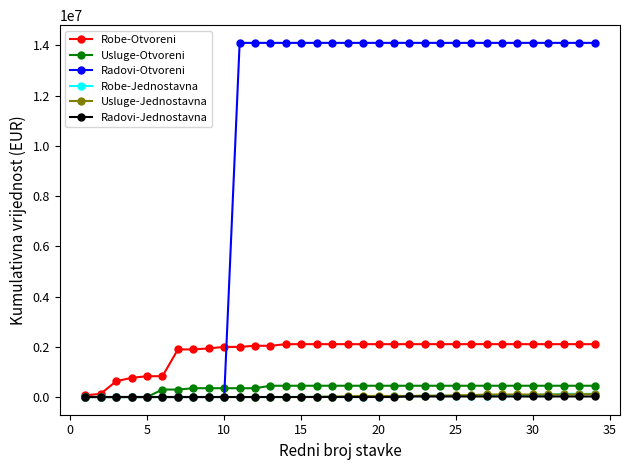

What is the maximum value for Radovi-Otvoreni?

14100000.0